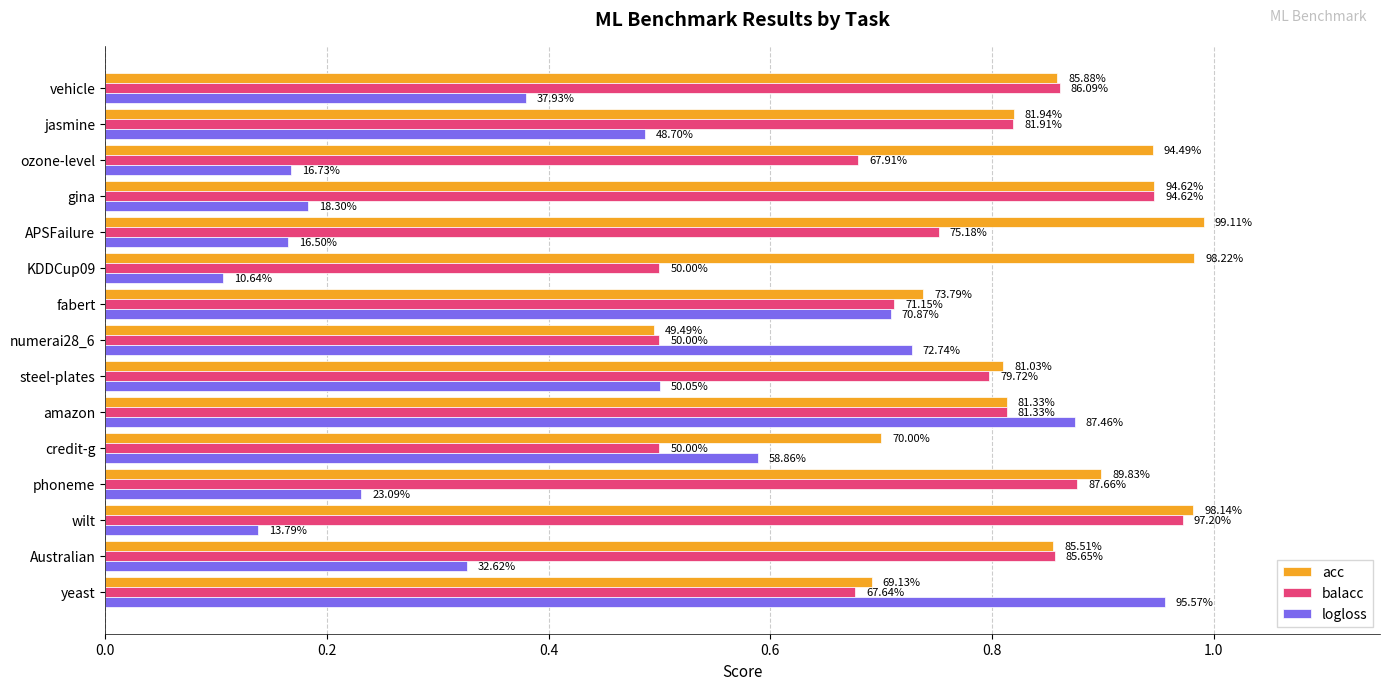

What is the highest value of the acc series?

1.0